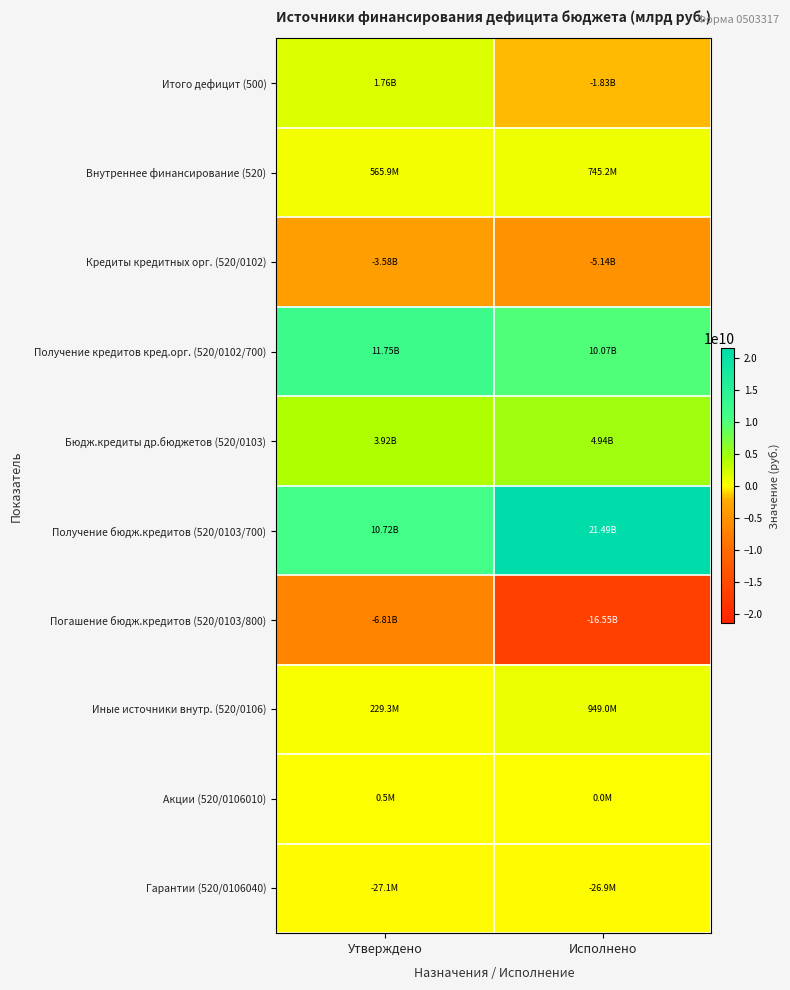

Reading right to left, extract all data points from this chart.

Итого дефицит (500): Исполнено=-1831406873.6	Утверждено=1760034133.4
Внутреннее финансирование (520): Исполнено=745152142.1	Утверждено=565904419.0
Кредиты кредитных орг. (520/0102): Исполнено=-5145000000.0	Утверждено=-3579234908.7
Получение кредитов кред.орг. (520/0102/700): Исполнено=10071353000.0	Утверждено=11753265091.3
Бюдж.кредиты др.бюджетов (520/0103): Исполнено=4941187000.0	Утверждено=3915871293.5
Получение бюдж.кредитов (520/0103/700): Исполнено=21493019000.0	Утверждено=10722321000.0
Погашение бюдж.кредитов (520/0103/800): Исполнено=-16551832000.0	Утверждено=-6806449706.5
Иные источники внутр. (520/0106): Исполнено=948965142.1	Утверждено=229268034.3
Акции (520/0106010): Исполнено=17866.2	Утверждено=500000.0
Гарантии (520/0106040): Исполнено=-26939543.4	Утверждено=-27099000.0